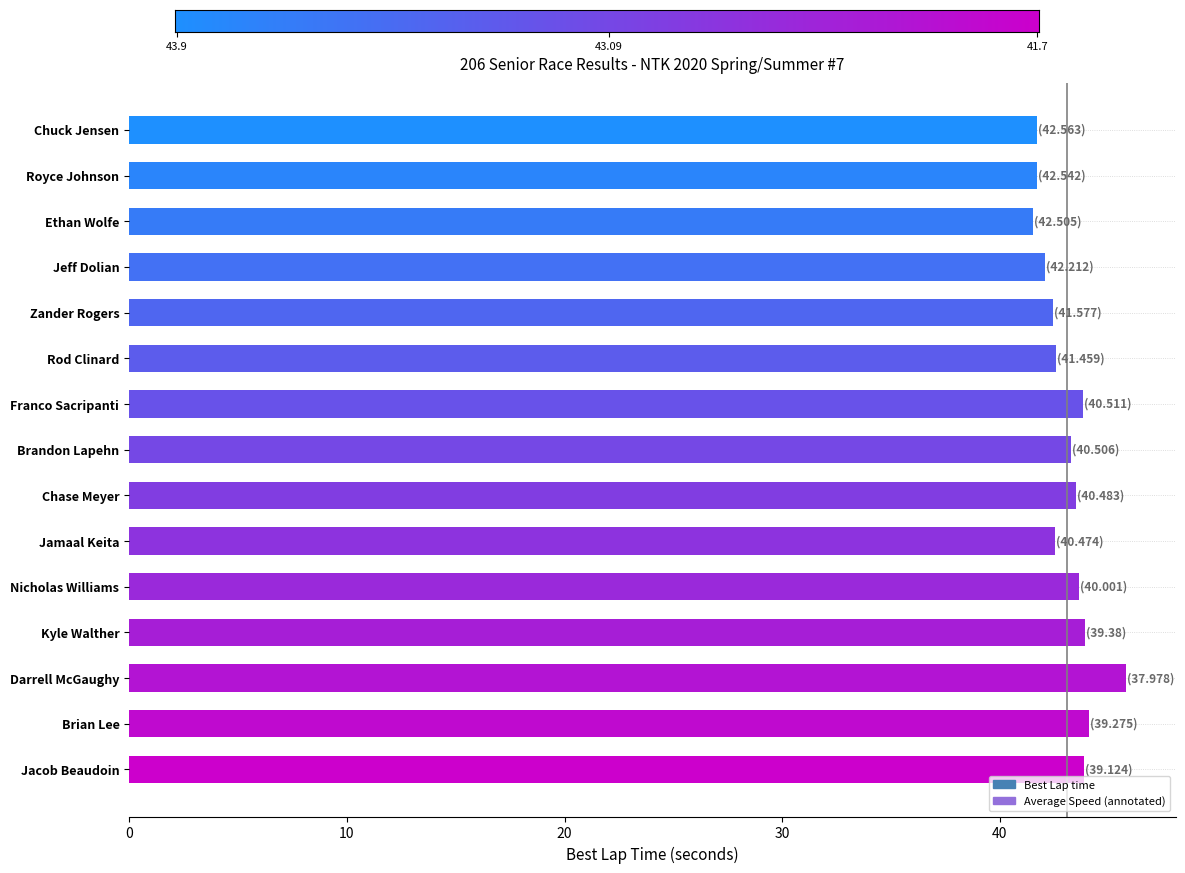

What is the sum of the values at Chuck Jensen and Royce Johnson?

83.4